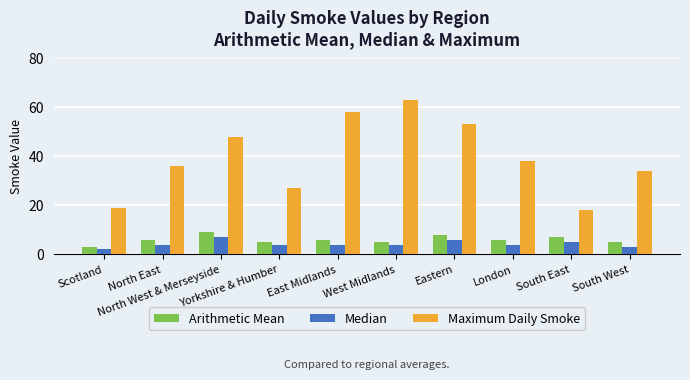

What is the approximate value of Arithmetic Mean at Scotland?

3